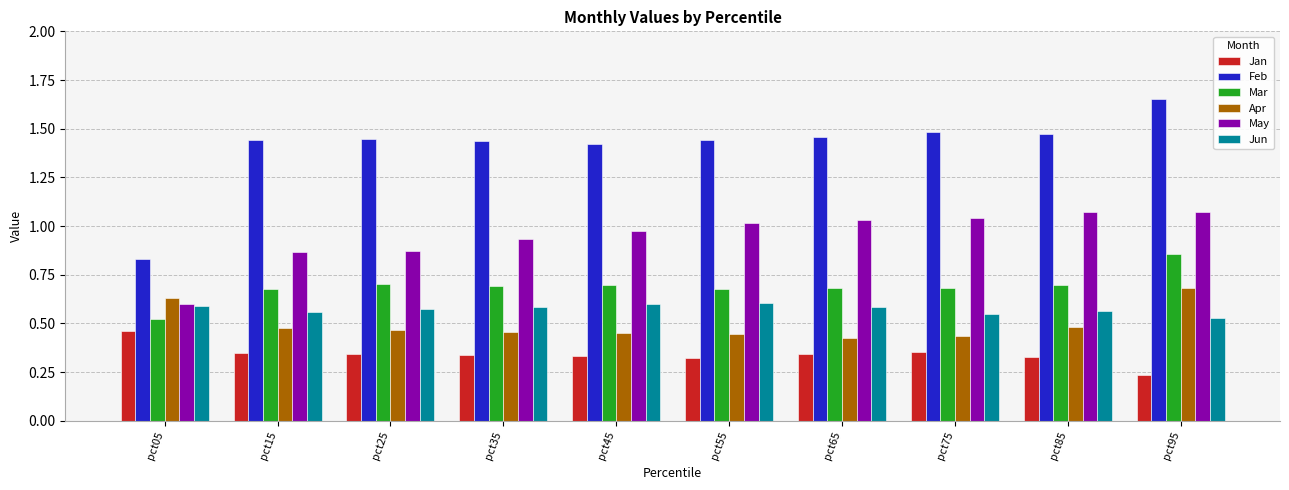

At which label does Mar reach its peak?

pct95